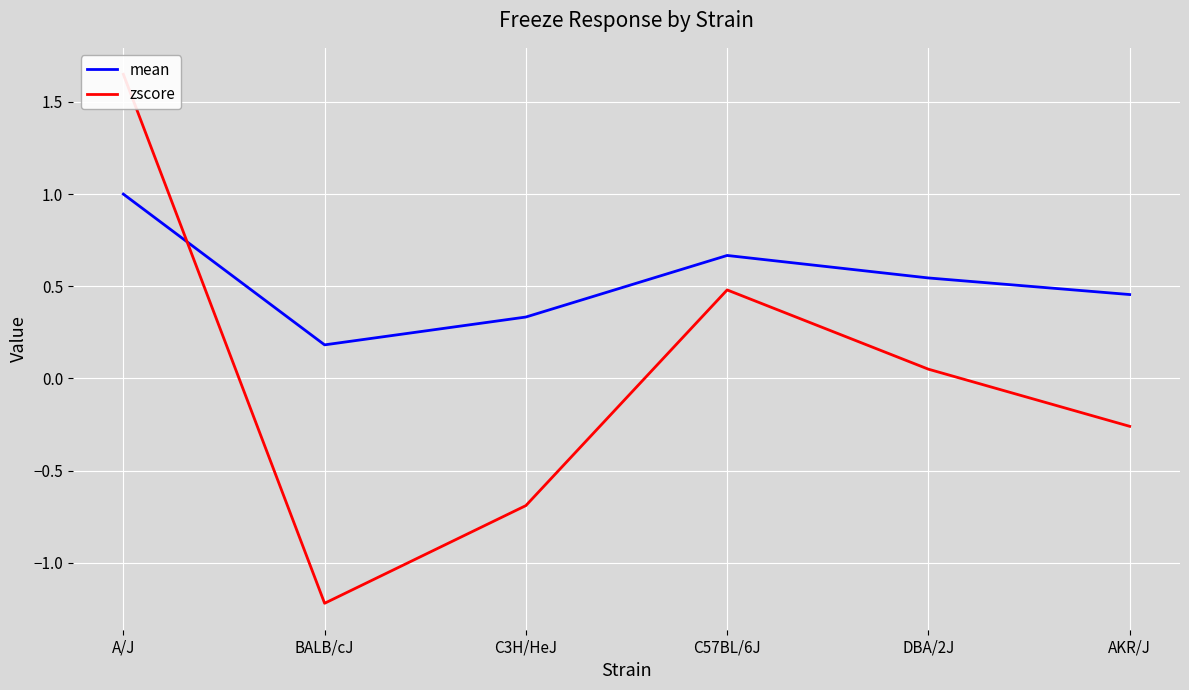

Is this an area chart (filled region under the line)?

No